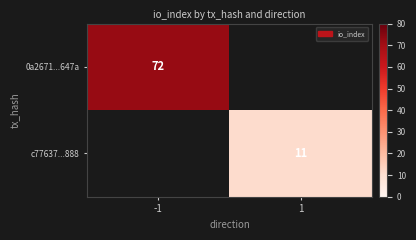

True or false: c77637...888 has a value of 11 at 1.

True